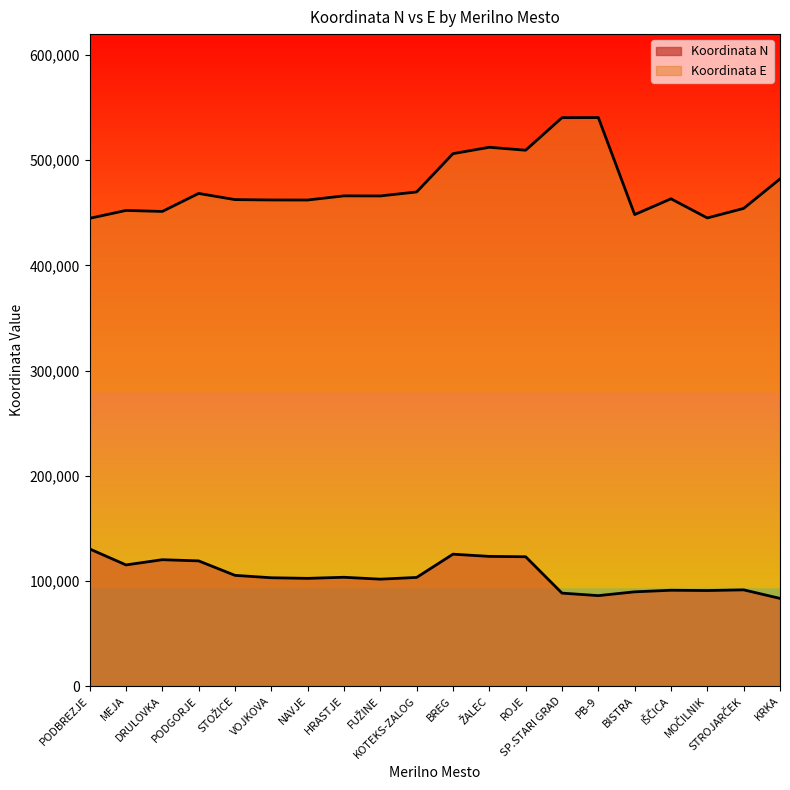

At which label is Koordinata N closest to 106852?

STOŽICE